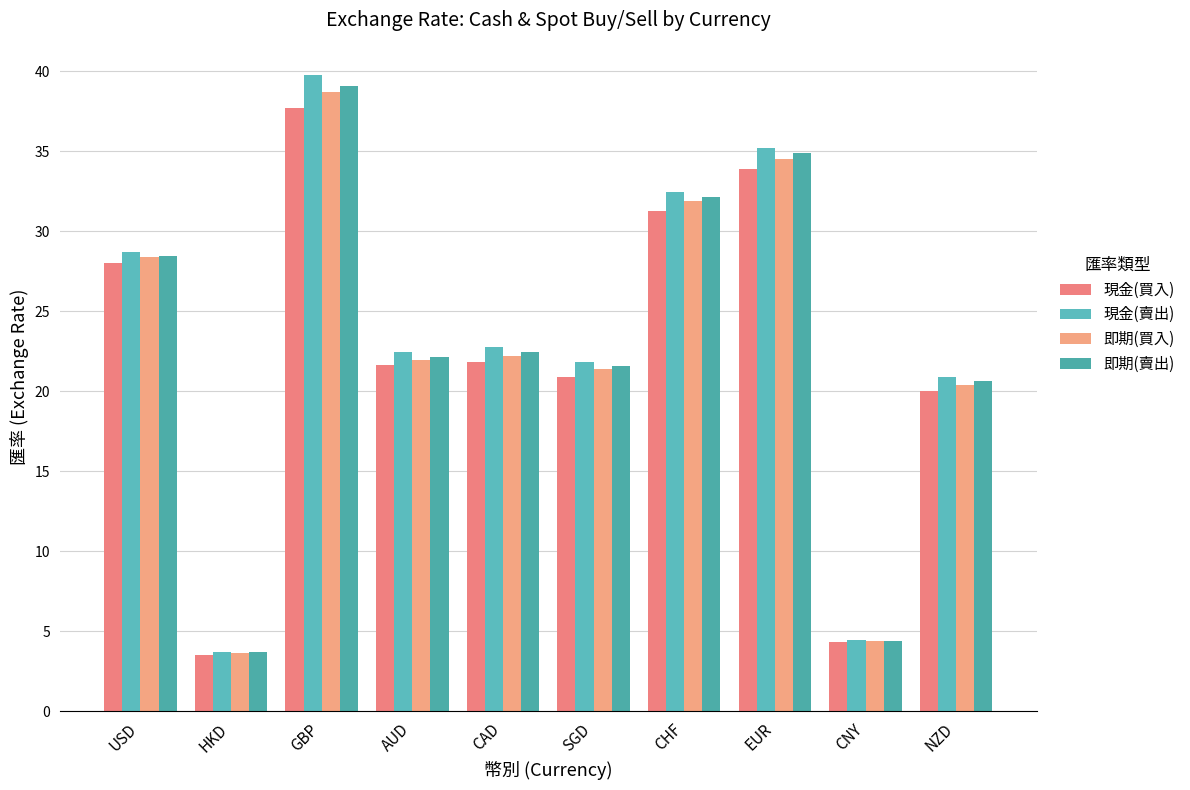

How many distinct data groups are displayed?

4